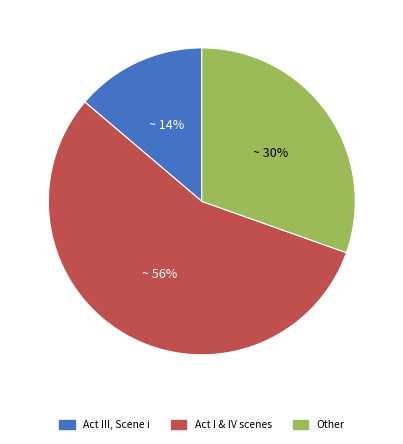

Is it true that Act I & IV scenes is 56% of the pie?

True